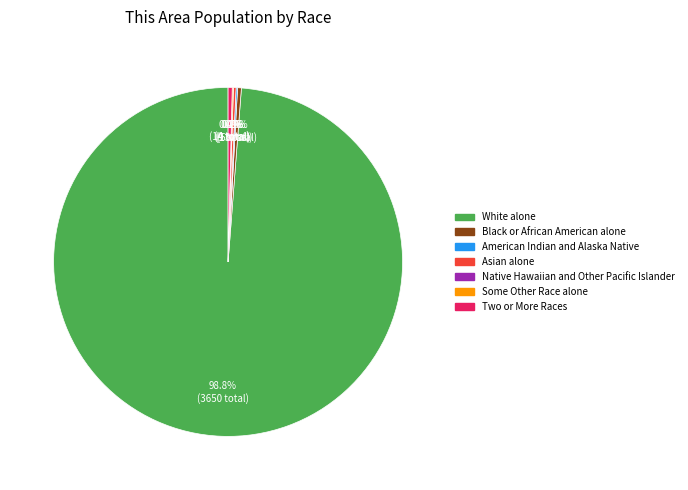

Is there any slice that represents more than half of the pie?

Yes